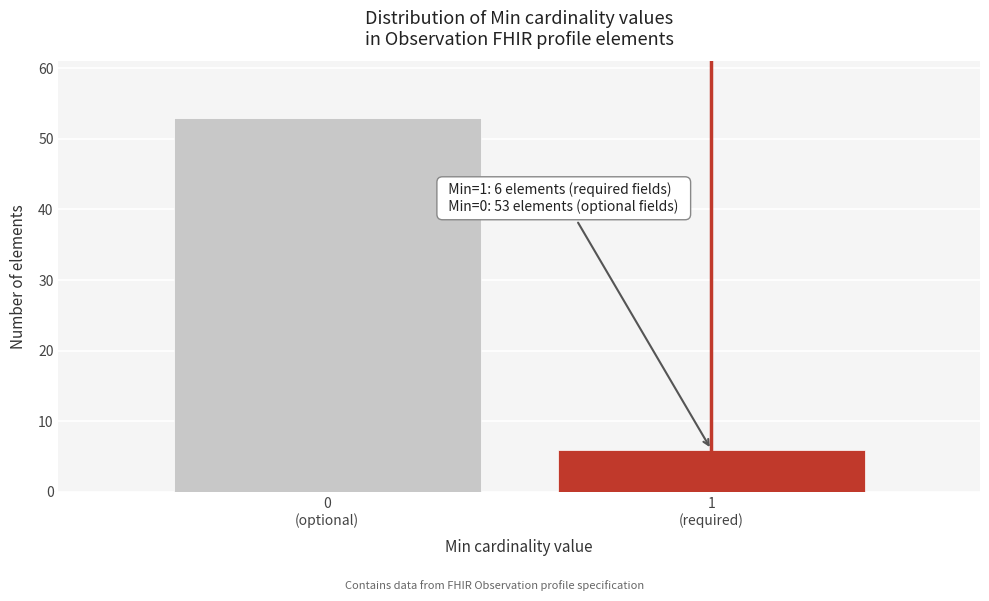

Reading right to left, transcribe all the data shown in this chart.

6	53